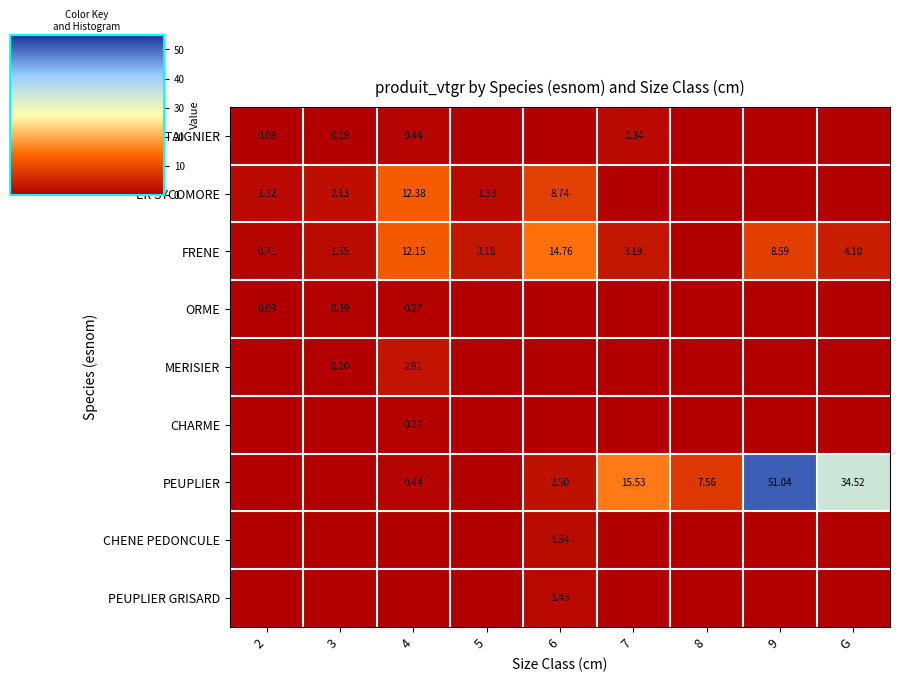

The value of CHATAIGNIER at 2 is 0.0. True or false?

False